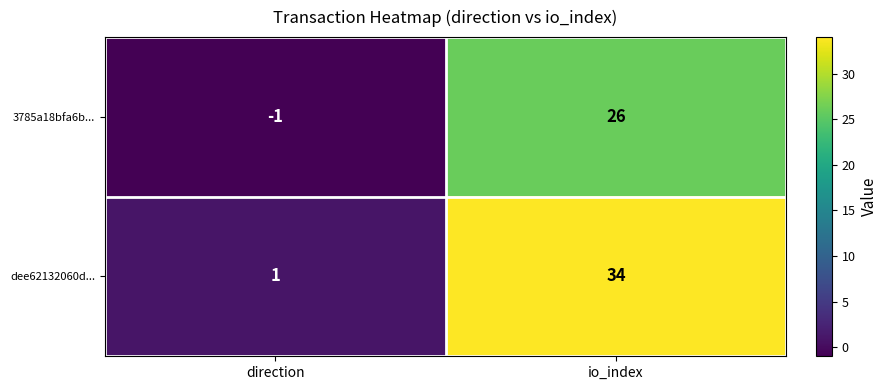

What is the total value across all series at io_index?

60